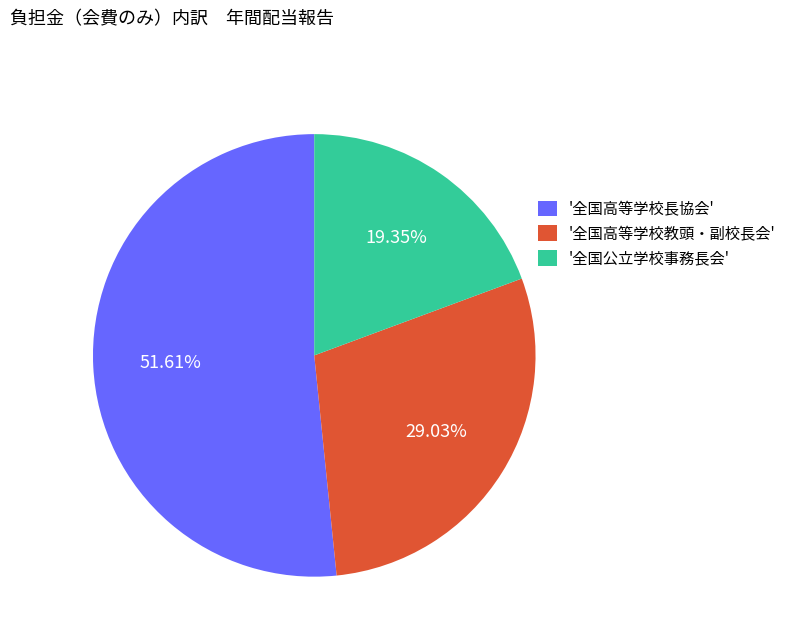

Does any single category account for the majority?

Yes